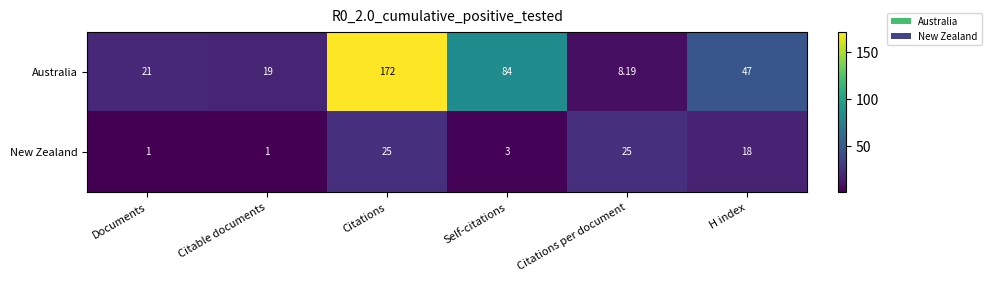

Which category has the lowest value in the Australia series?

Citations per document